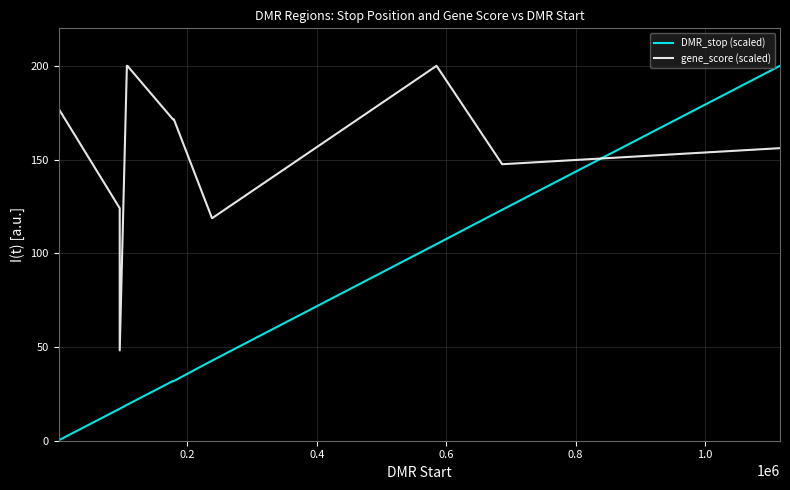

What is the average value of the gene_score (scaled) series?

147.2